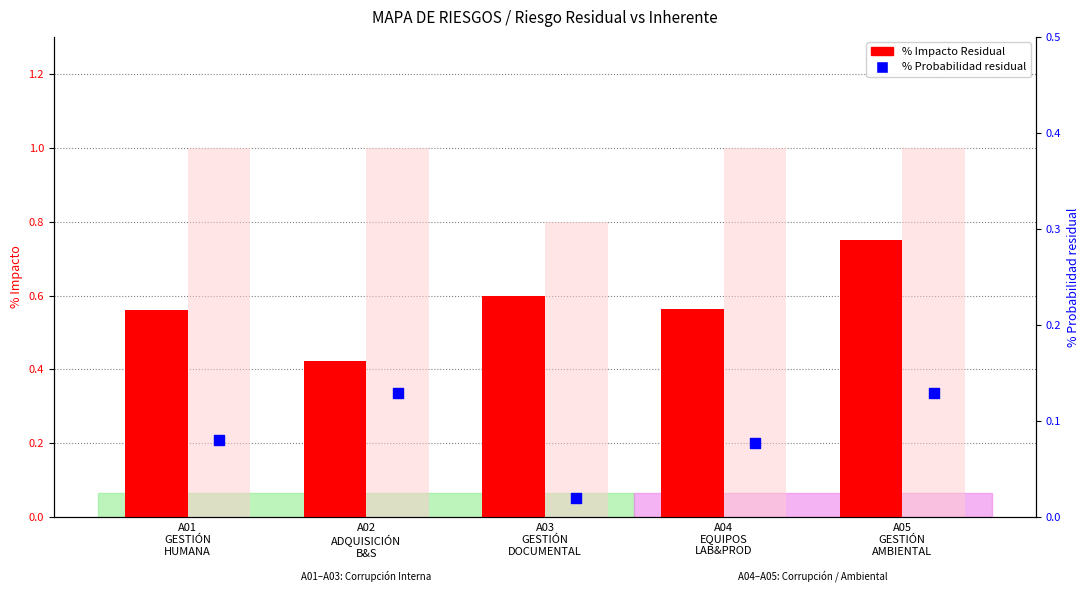

Which series has the widest spread of Y values?

% Impacto Residual